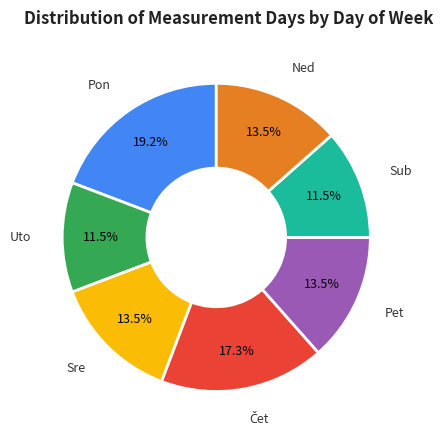

How many slices are in this pie chart?

7